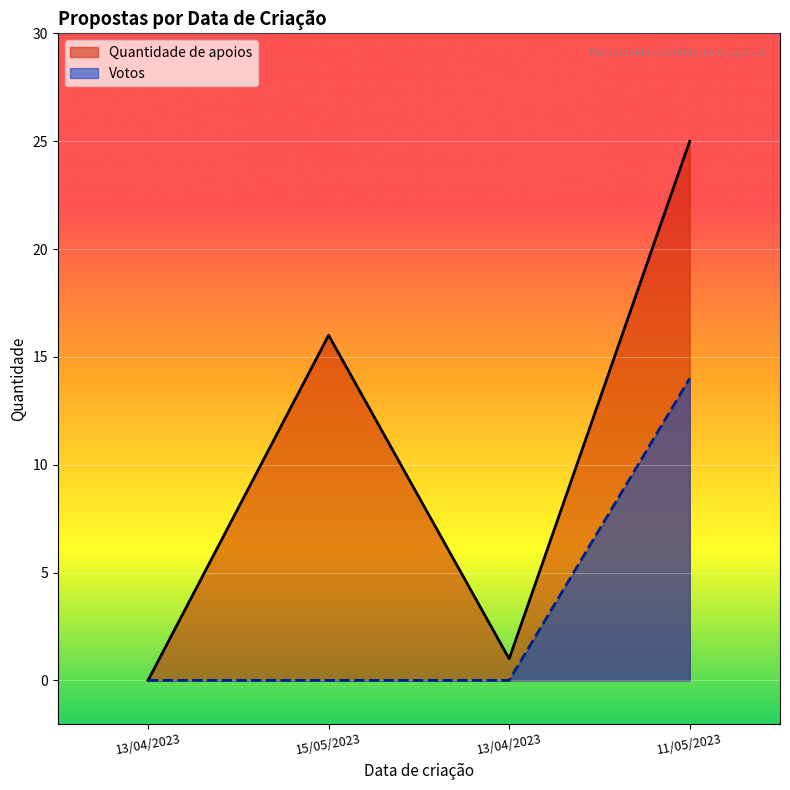

Is the value of Votos at 11/05/2023 greater than the value of Quantidade de apoios at 13/04/2023?

Yes